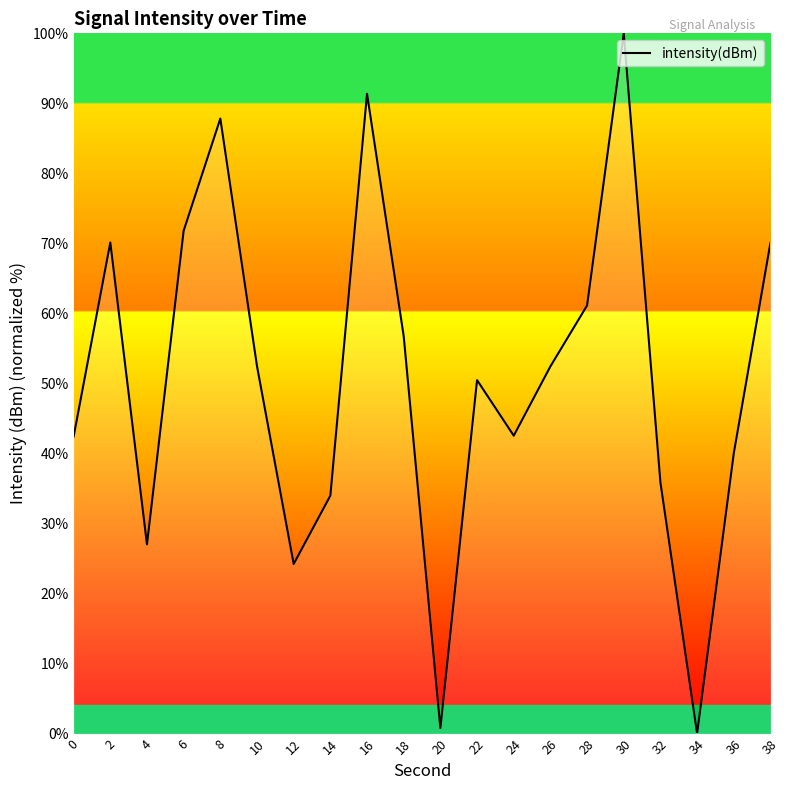

At which label is the value closest to 50?

22